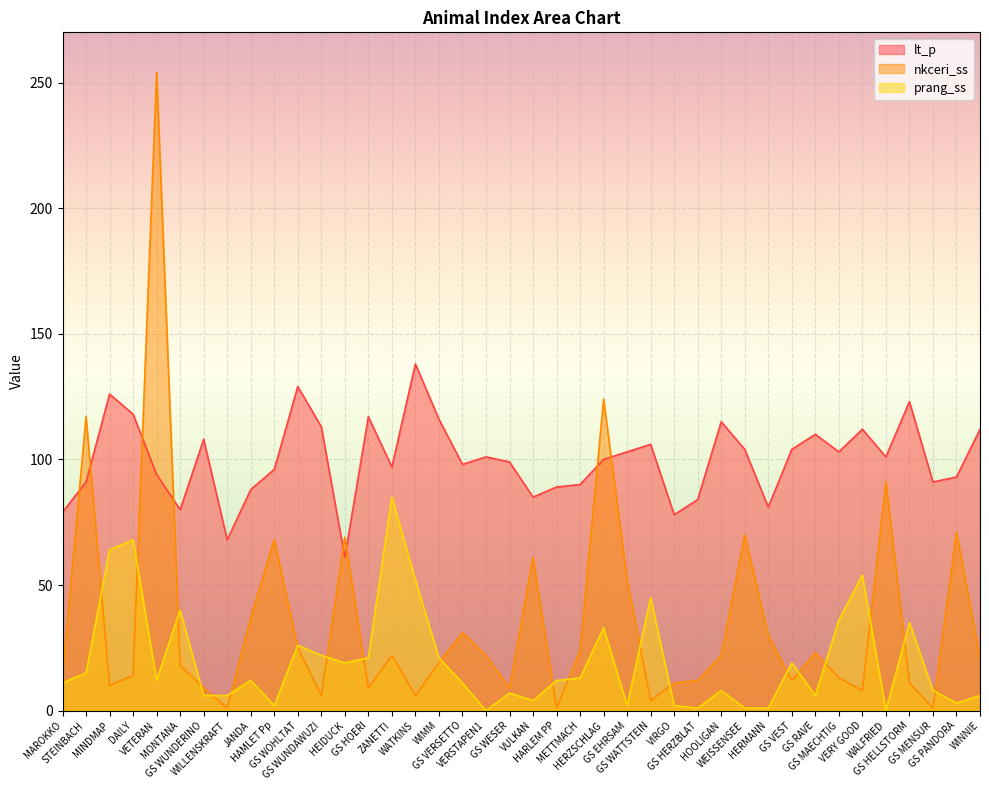

What is the difference between the lt_p values at HAMLET Pp and VETERAN?

2